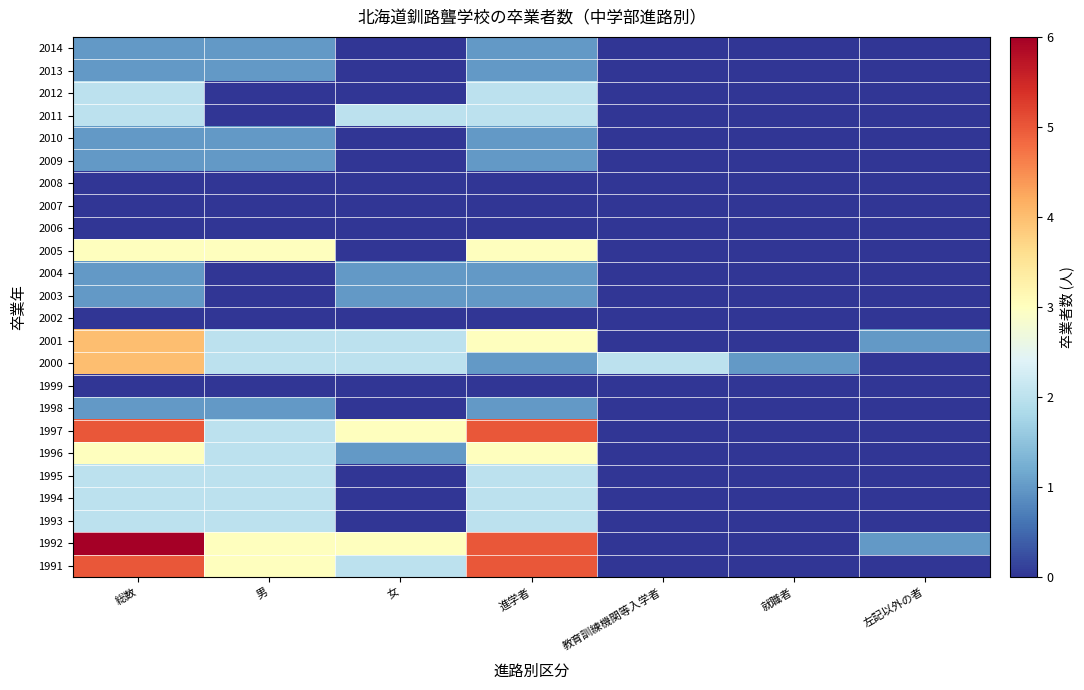

What is the difference between the highest and lowest values at 総数?

6